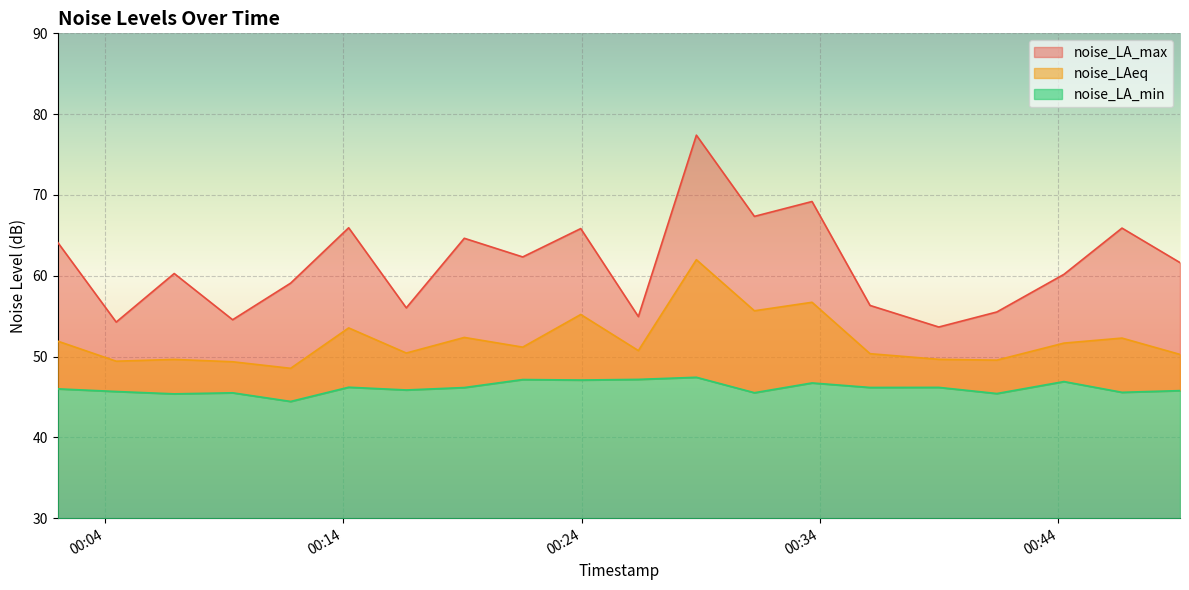

What are all the series names shown in the legend?

noise_LA_max, noise_LAeq, noise_LA_min